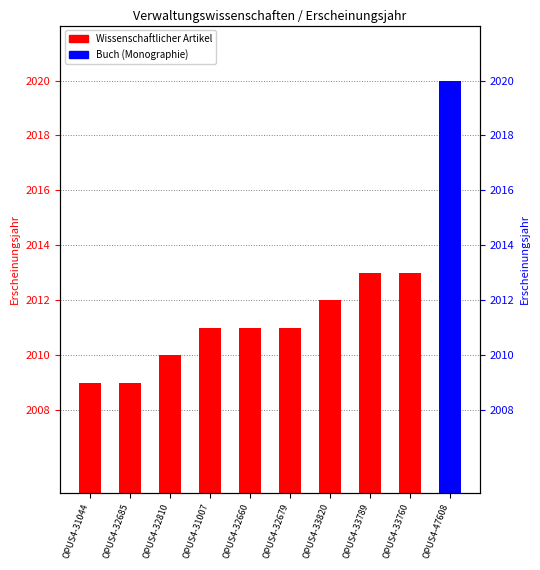

What is the difference between the values at OPUS4-32660 and OPUS4-47608?

9